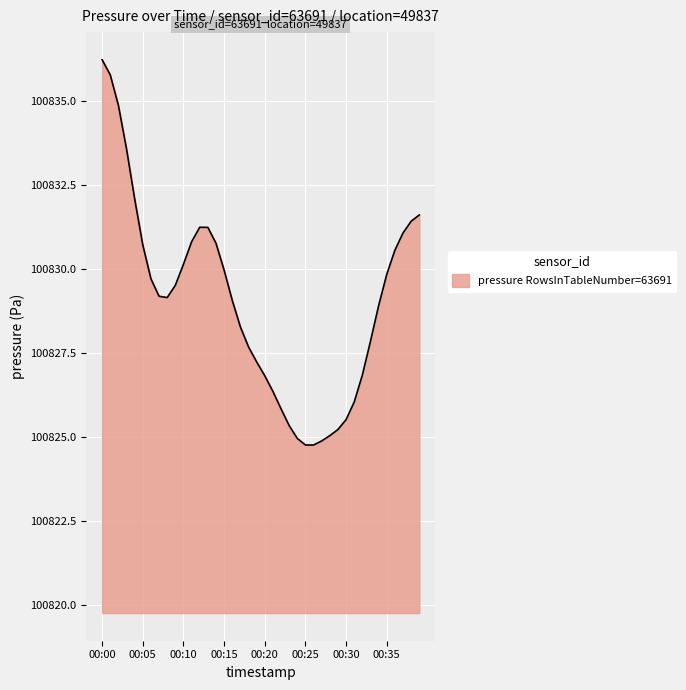

What is the minimum value shown in the chart?

100824.8